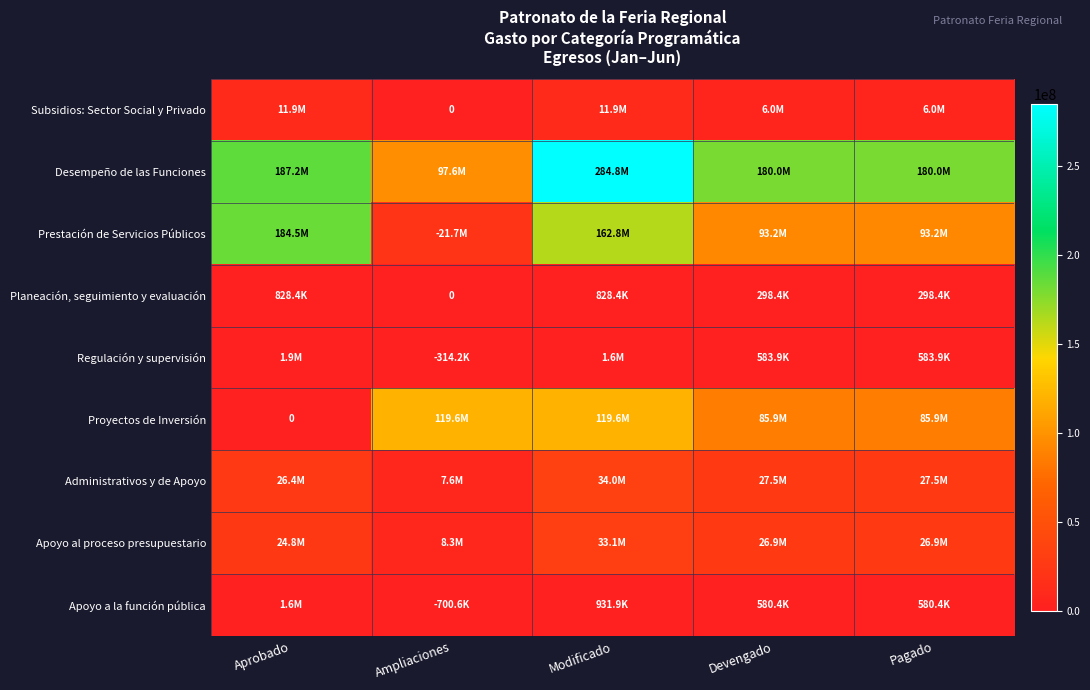

Is the value of Apoyo al proceso presupuestario at Ampliaciones greater than the value of Administrativos y de Apoyo at Aprobado?

No